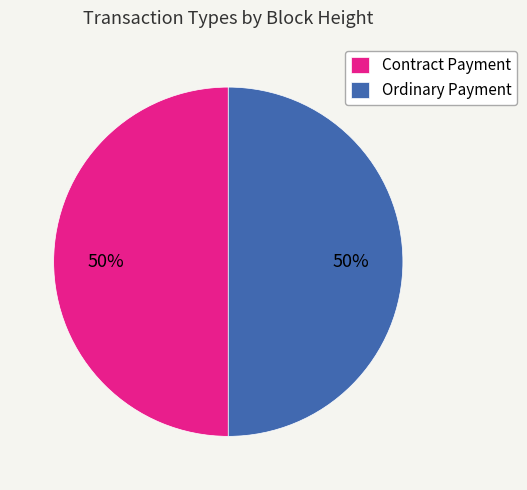

How many slices are in this pie chart?

2